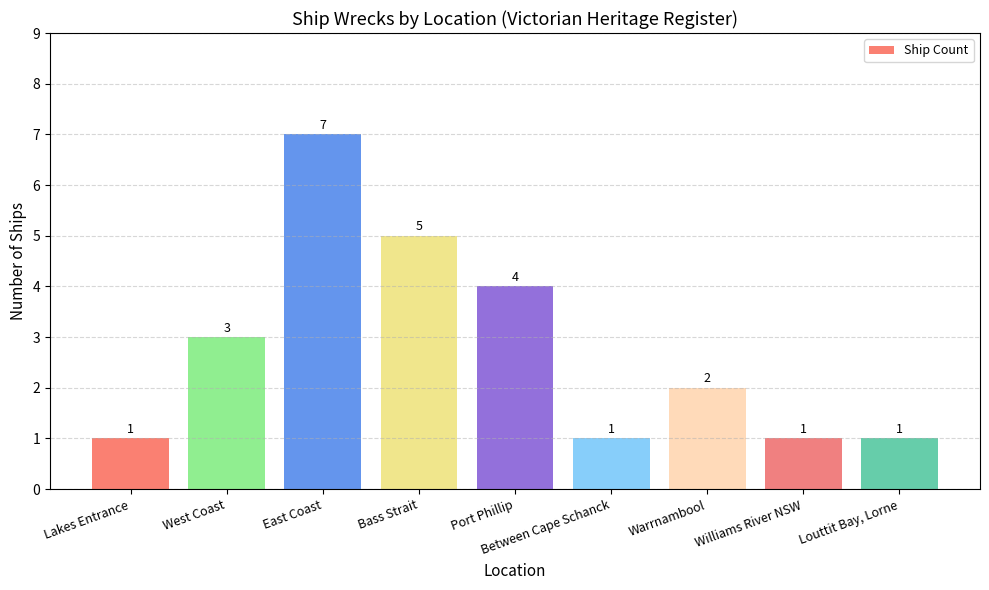

Between Lakes Entrance and East Coast, which is larger?

East Coast